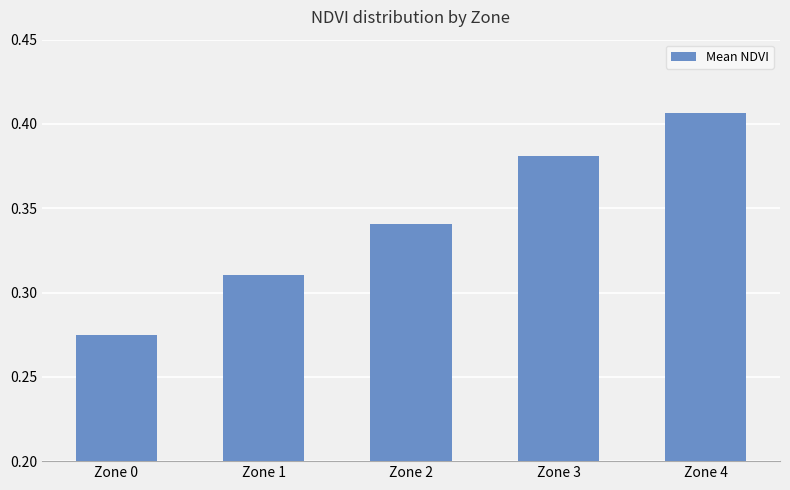

Which category has the lowest value across all series?

Zone 0